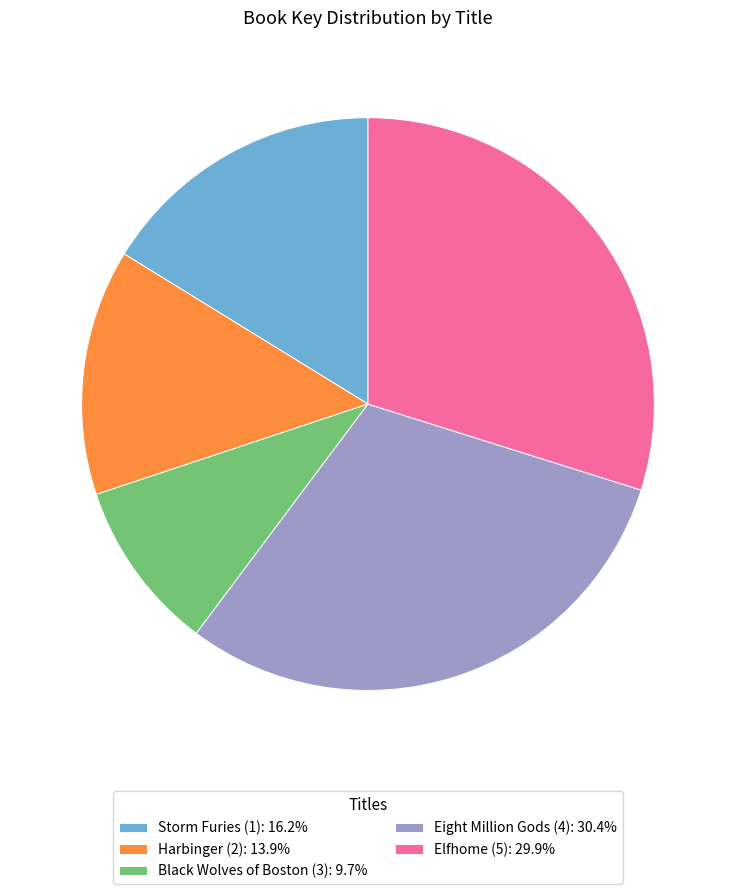

Which has a higher value, Black Wolves of Boston (3) or Storm Furies (1)?

Storm Furies (1)